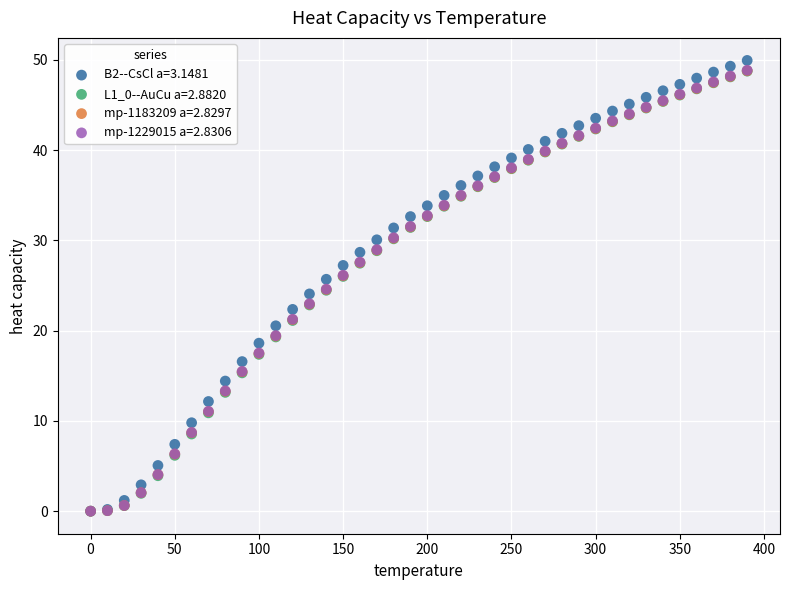

What are all the series names shown in the legend?

B2--CsCl a=3.1481, L1_0--AuCu a=2.8820, mp-1183209 a=2.8297, mp-1229015 a=2.8306